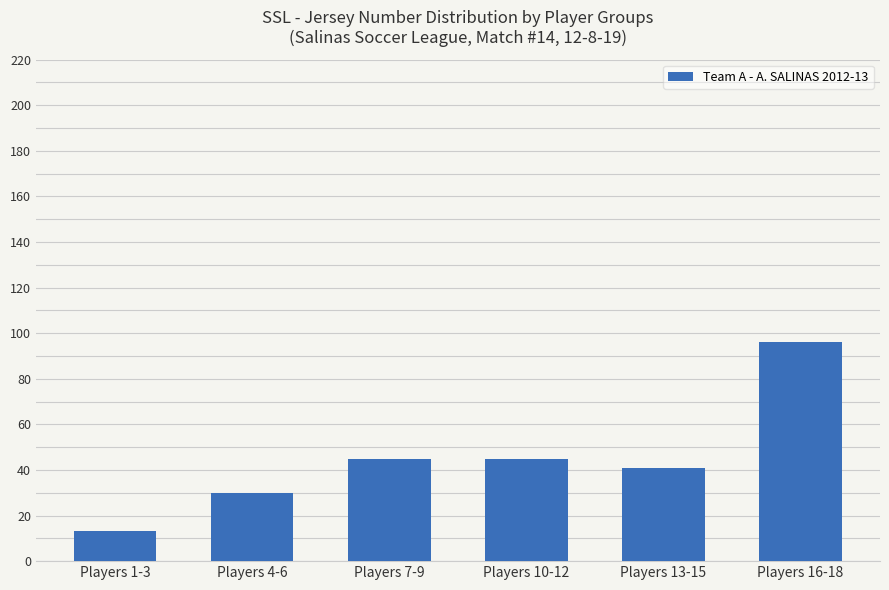

Reading right to left, list all the values displayed in this chart.

Players 16-18=96	Players 13-15=41	Players 10-12=45	Players 7-9=45	Players 4-6=30	Players 1-3=13